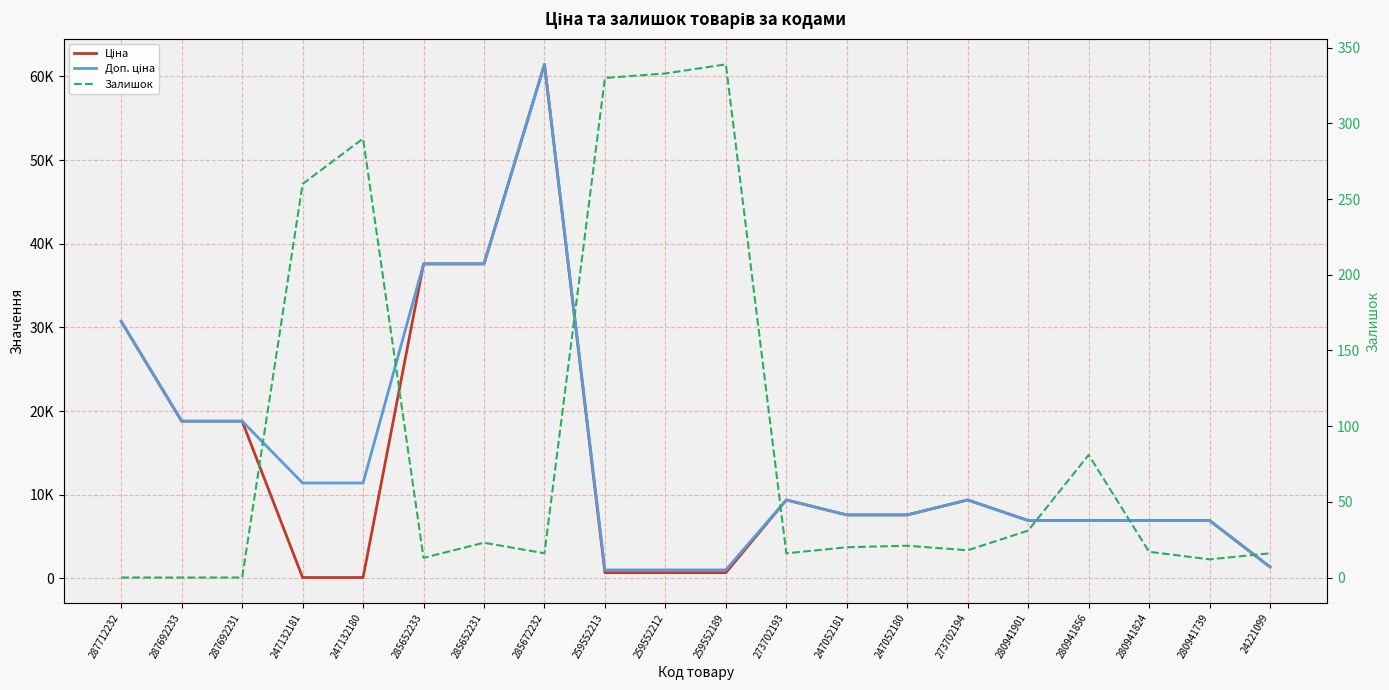

How many lines are shown in the chart?

3